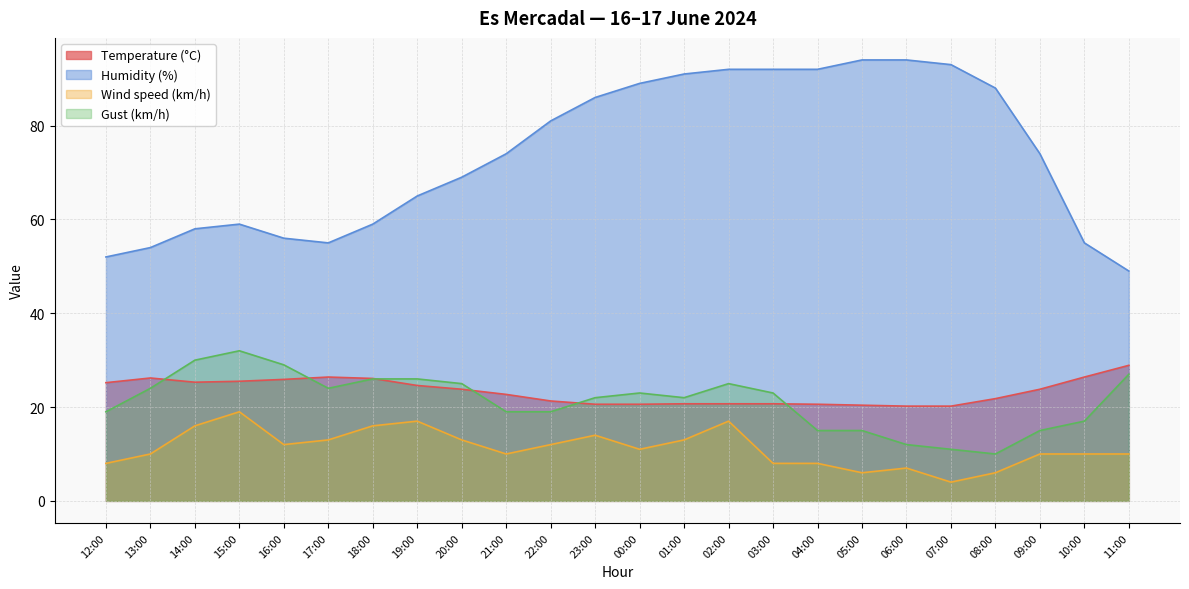

List the series in order of their peak value, lowest first.

Wind speed (km/h), Temperature (°C), Gust (km/h), Humidity (%)